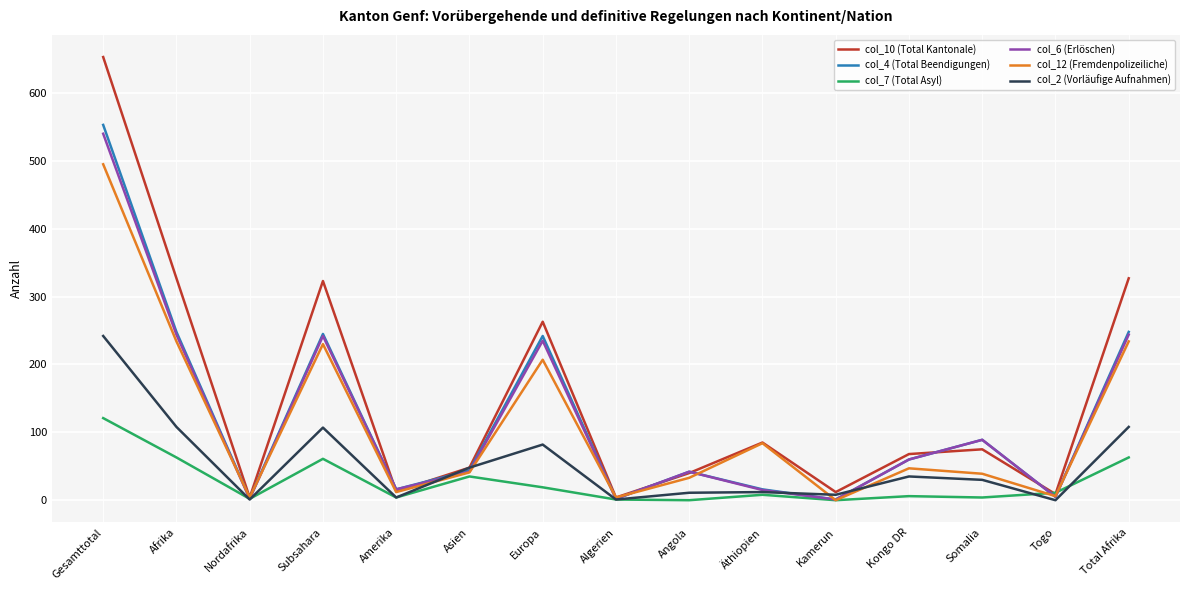

What is the sum of the col_4 (Total Beendigungen) values at Algerien and Europa?

244